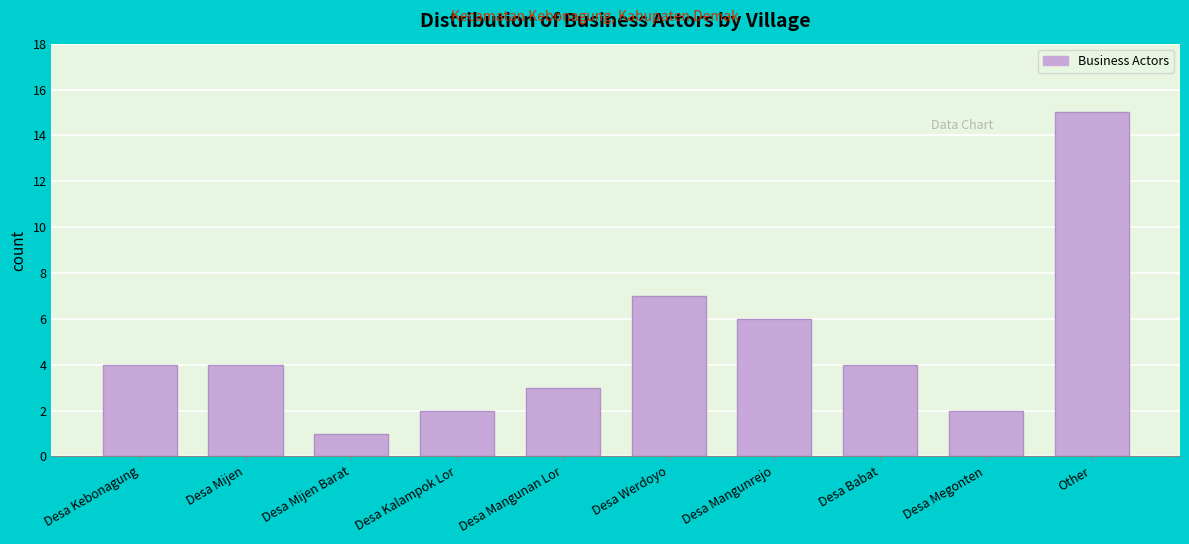

Reading left to right, what are all the values shown in this chart?

4	4	1	2	3	7	6	4	2	15